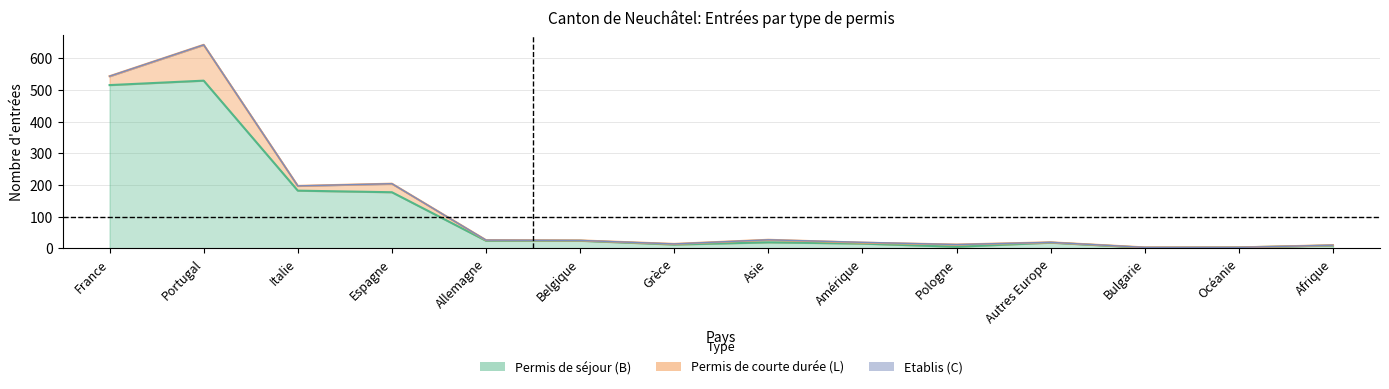

What is the greatest value displayed?

529